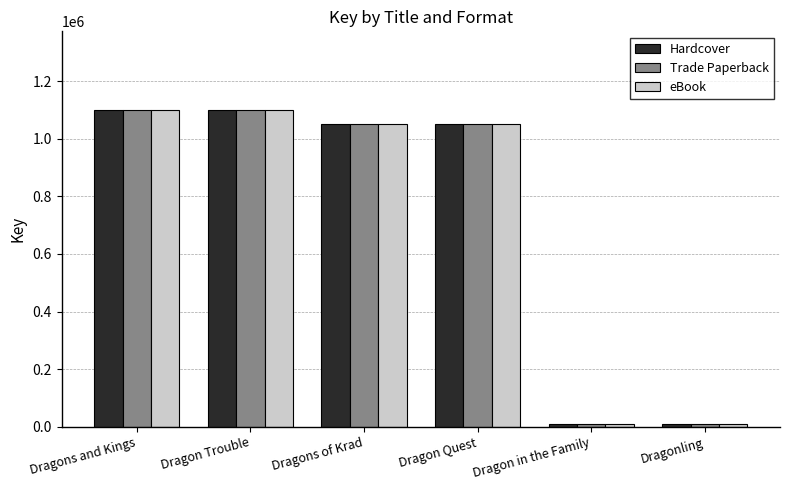

What is the total value across all series at Dragon Trouble?

3295677